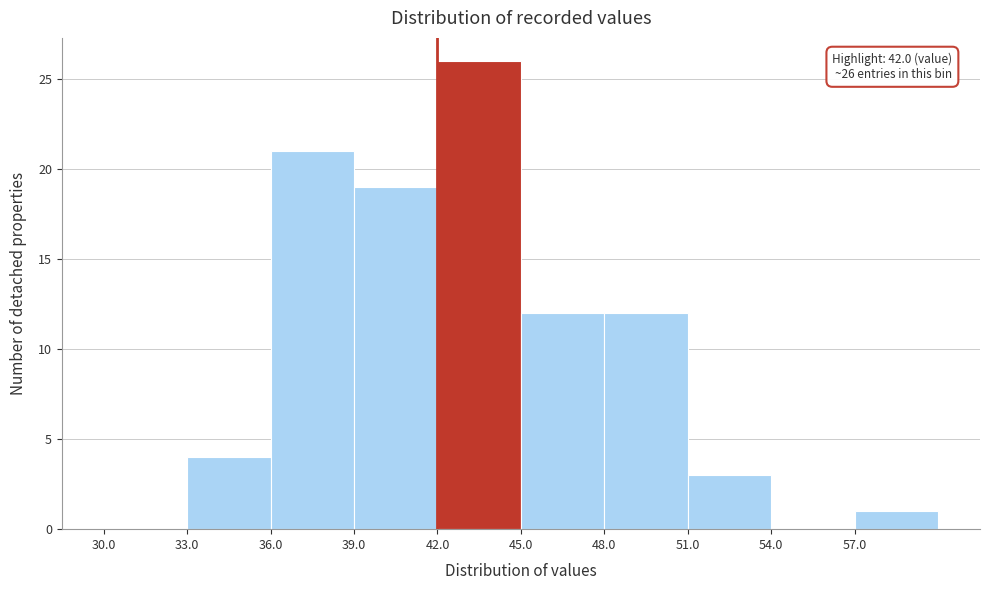

Over which range of the x-axis is the bar tallest?

42 to 45